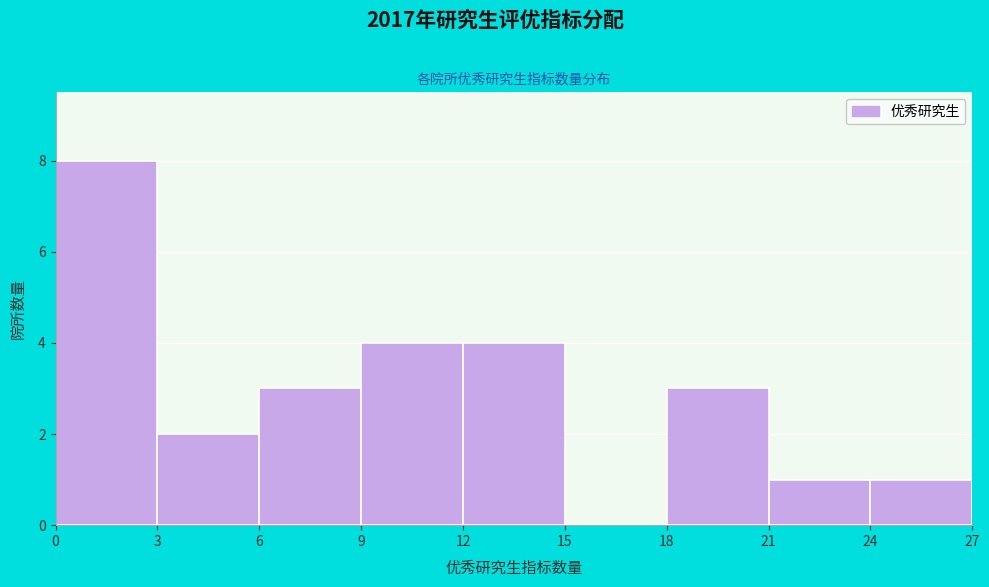

What is the height of the bar covering 9 to 12 on the x-axis? The values are not printed on the chart, so give them approximately, as read against the axis.

4